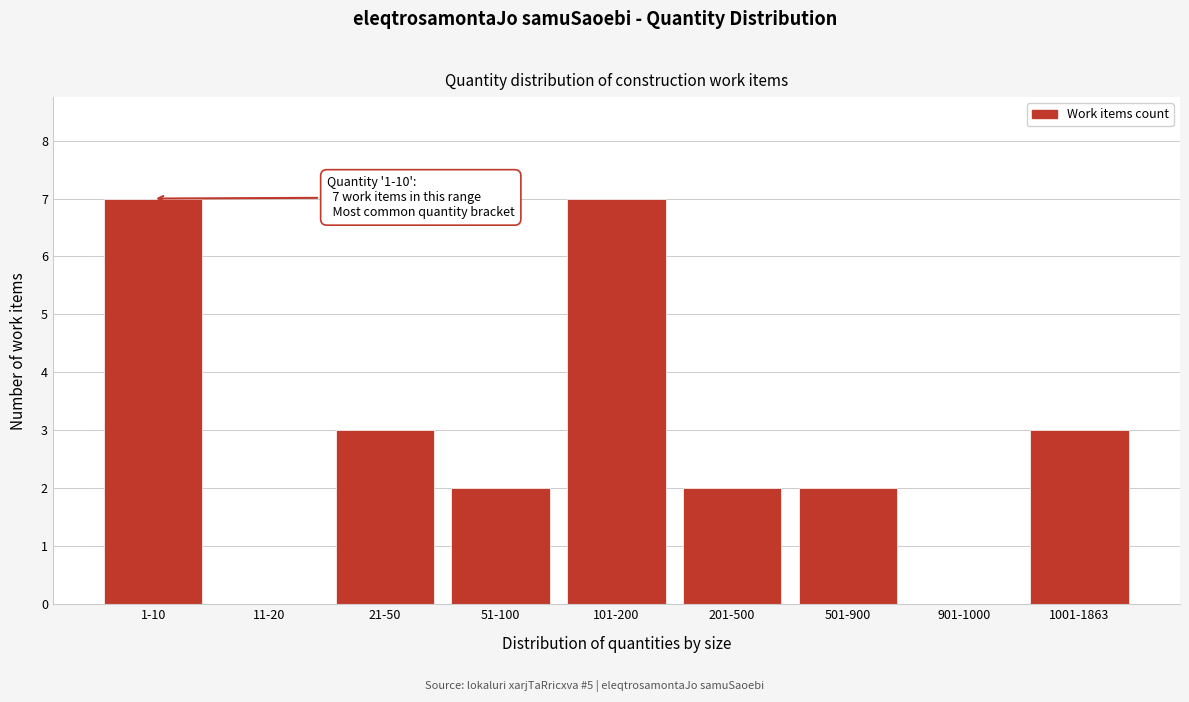

Reading left to right, list all the values displayed in this chart.

1-10=7	11-20=0	21-50=3	51-100=2	101-200=7	201-500=2	501-900=2	901-1000=0	1001-1863=3